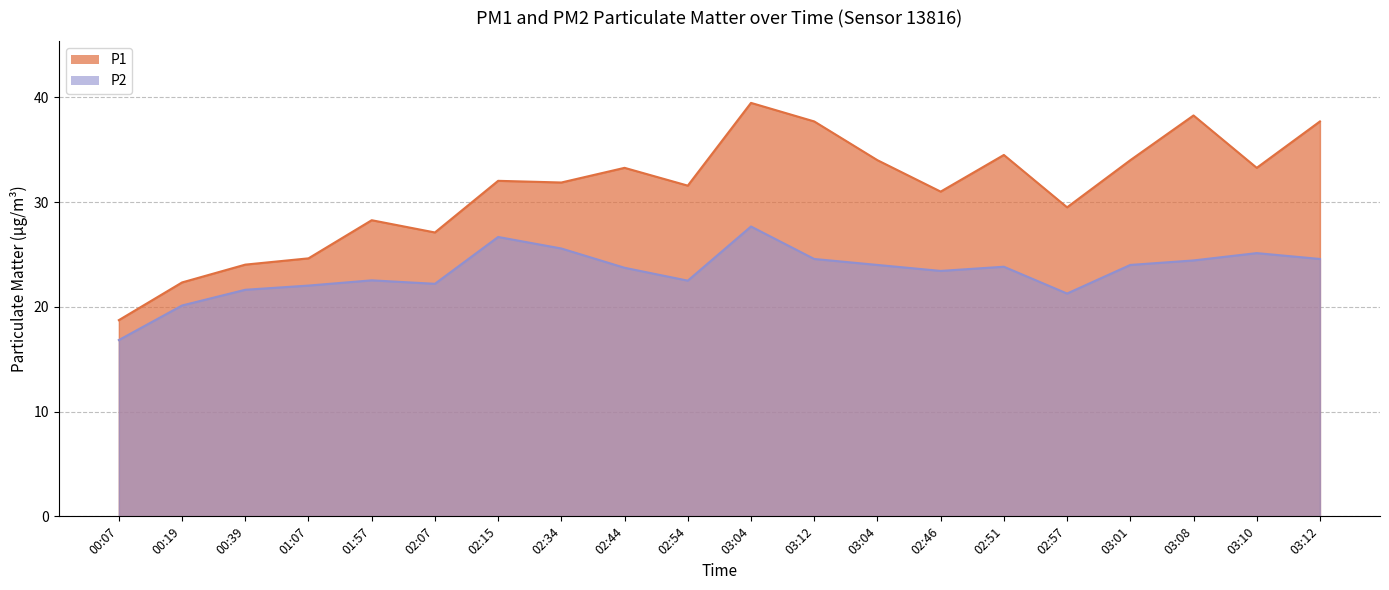

What is the label of the 6th point from the left?

02:07